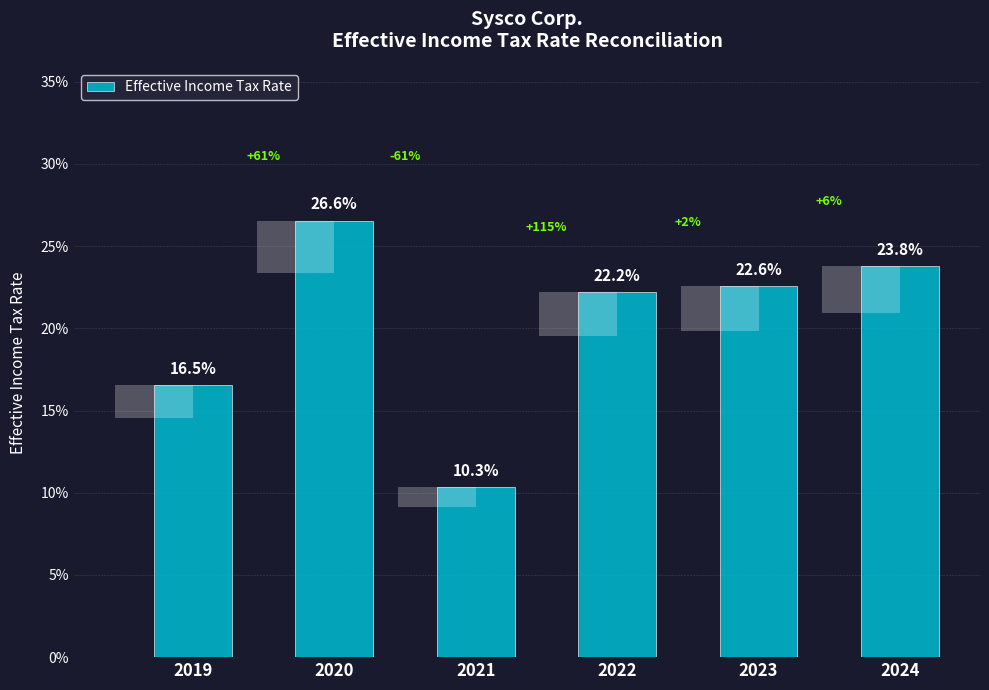

What is the average value?

0.2